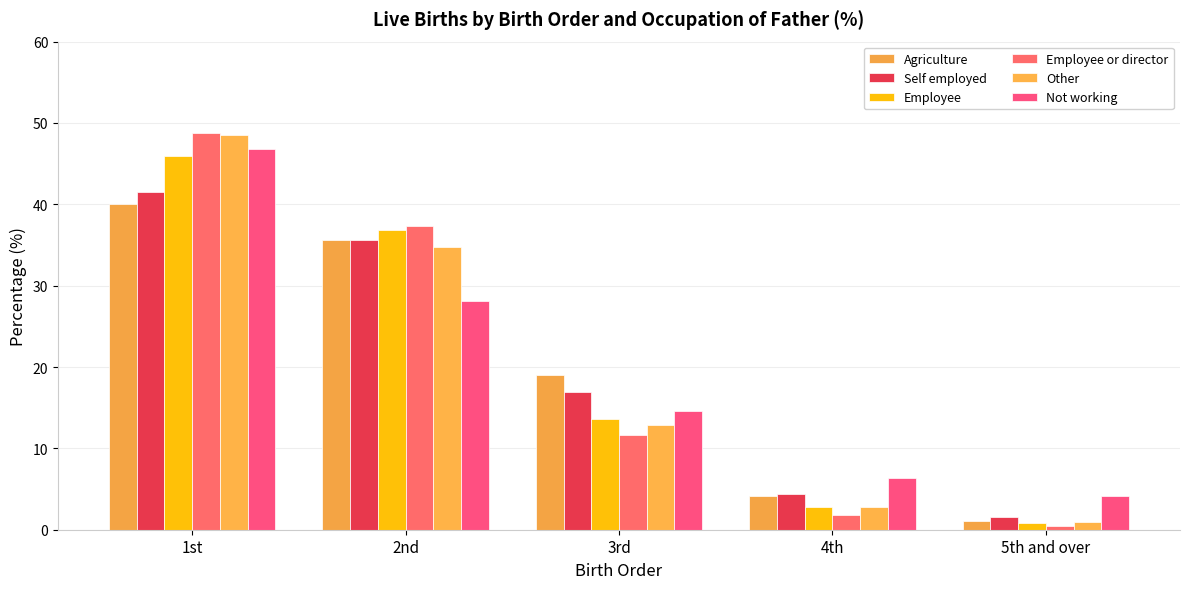

Which series has the largest total across all categories?

Agriculture